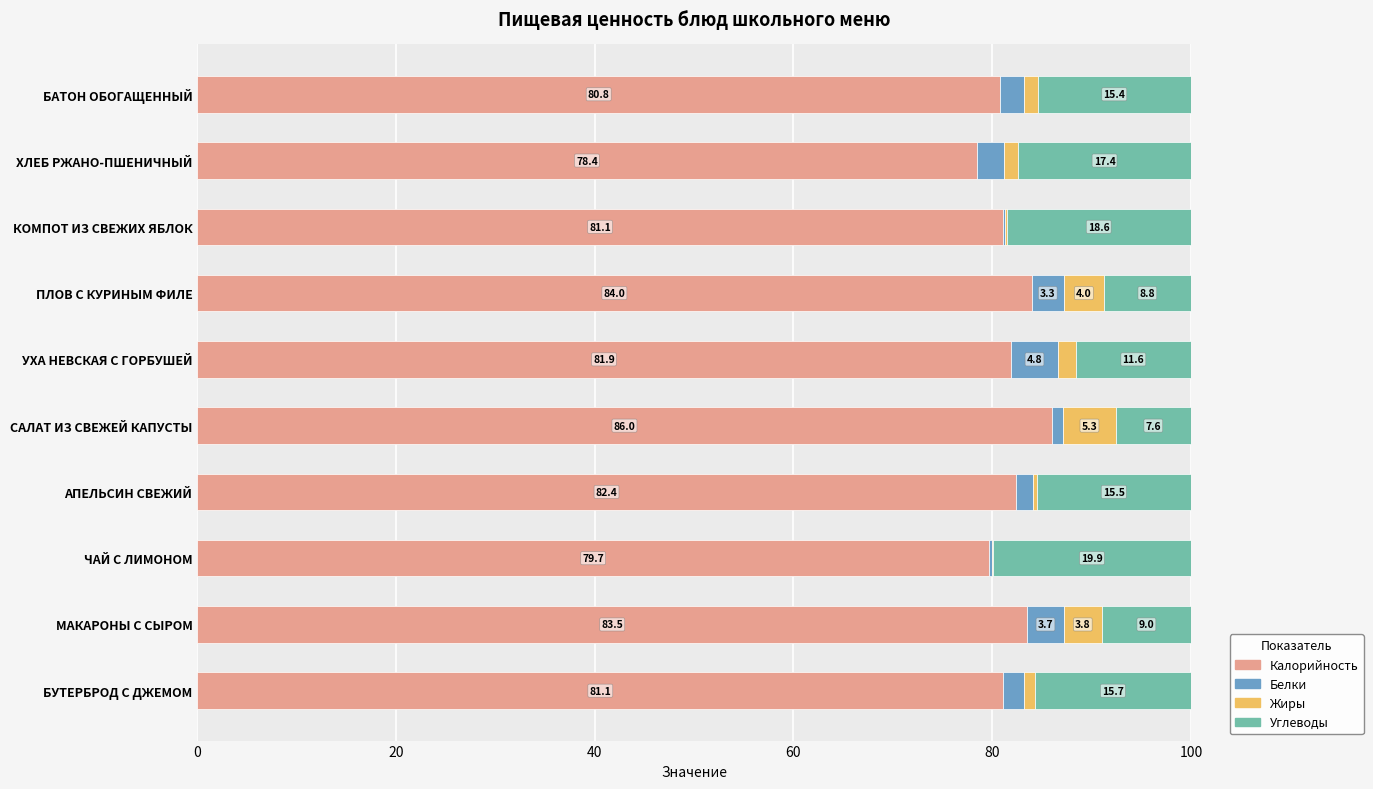

What is the total value across all series at БУТЕРБРОД С ДЖЕМОМ?

100.0